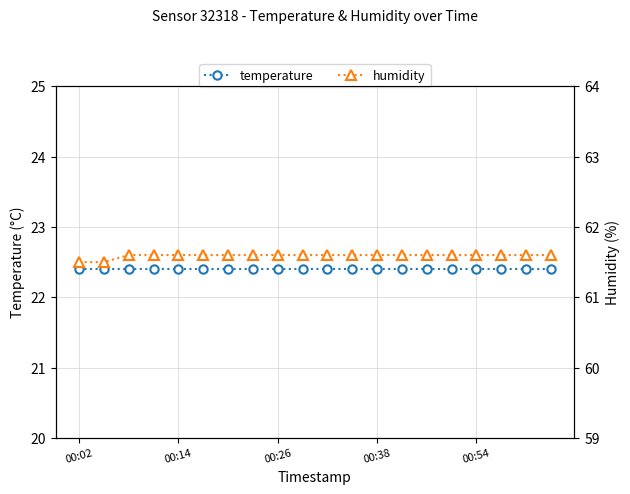

Count the number of data series in this chart.

2